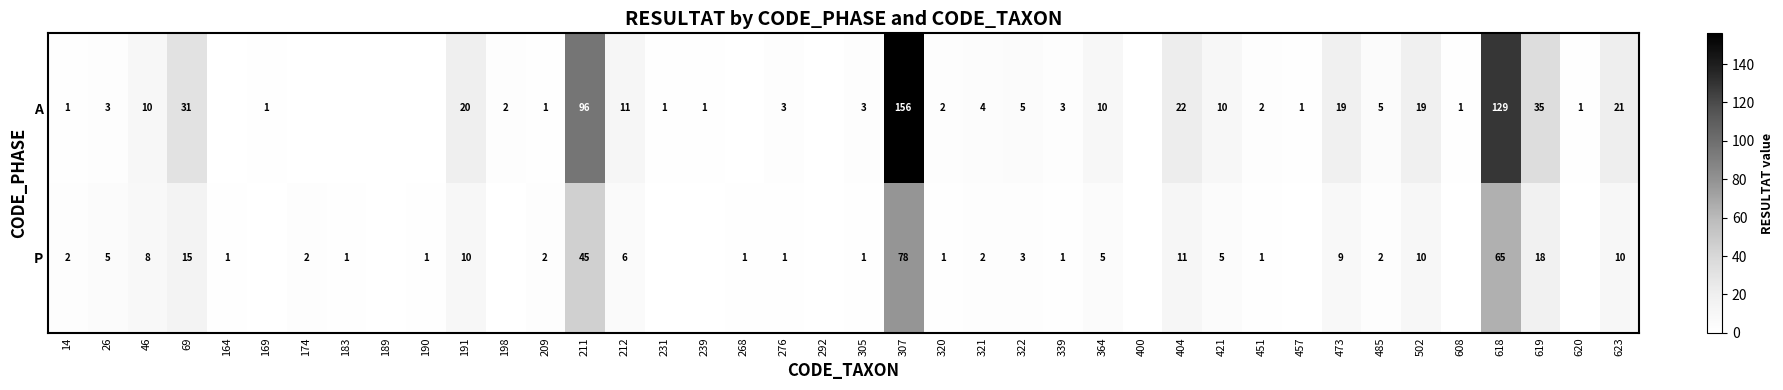

What is the total value across all series at 404?

33